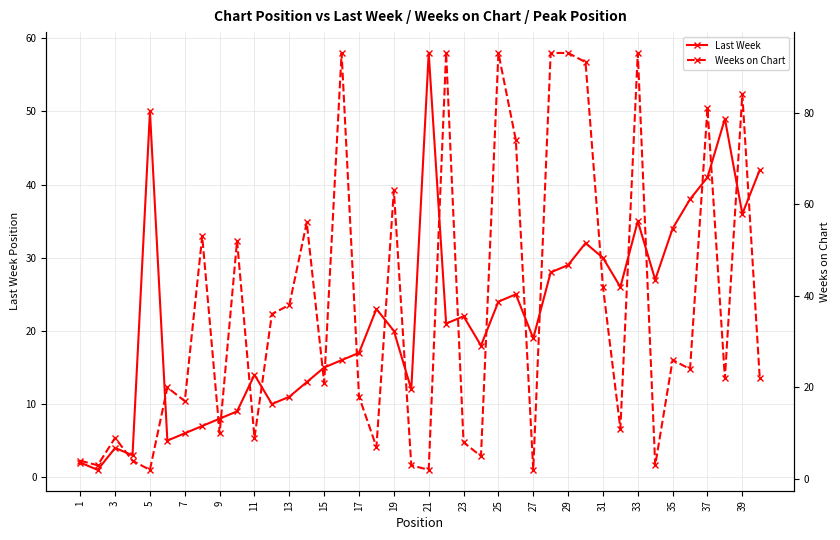

What are all the series names shown in the legend?

Last Week, Weeks on Chart